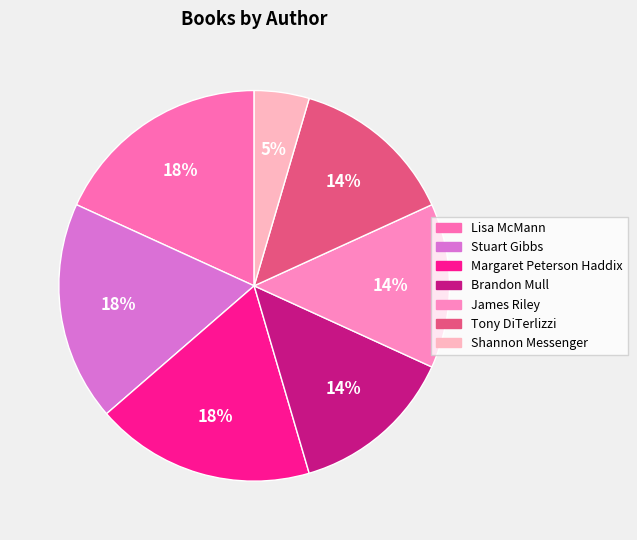

Count the number of slices in the pie.

7